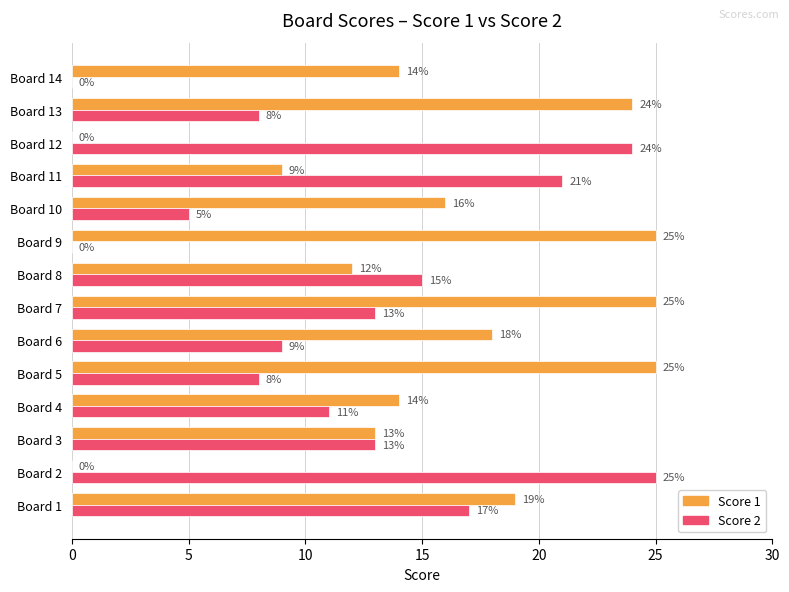

What is the total value across all series at Board 14?

14